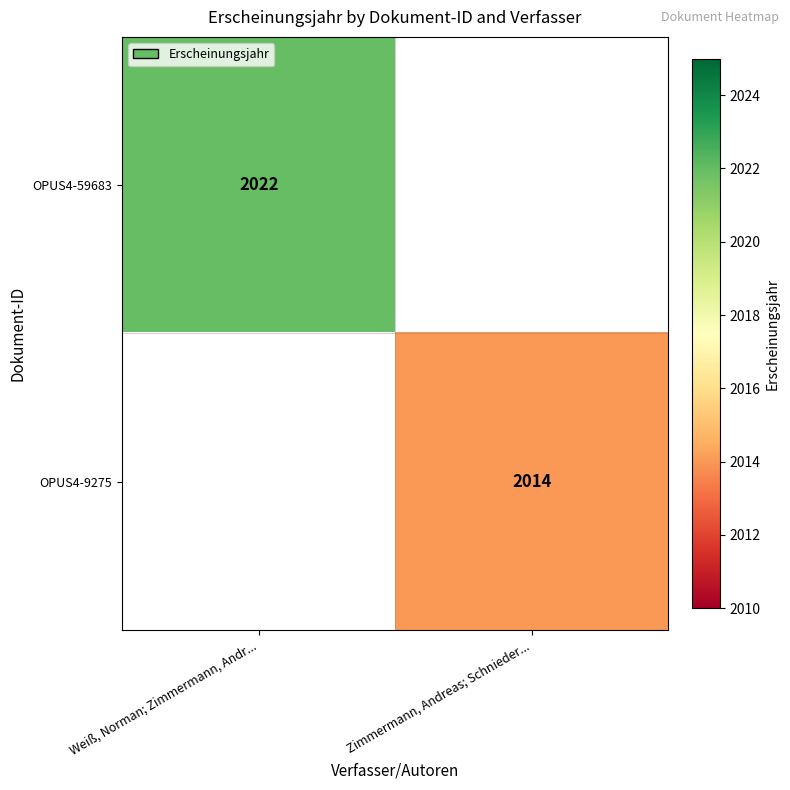

What is the smallest value displayed?

2014.0